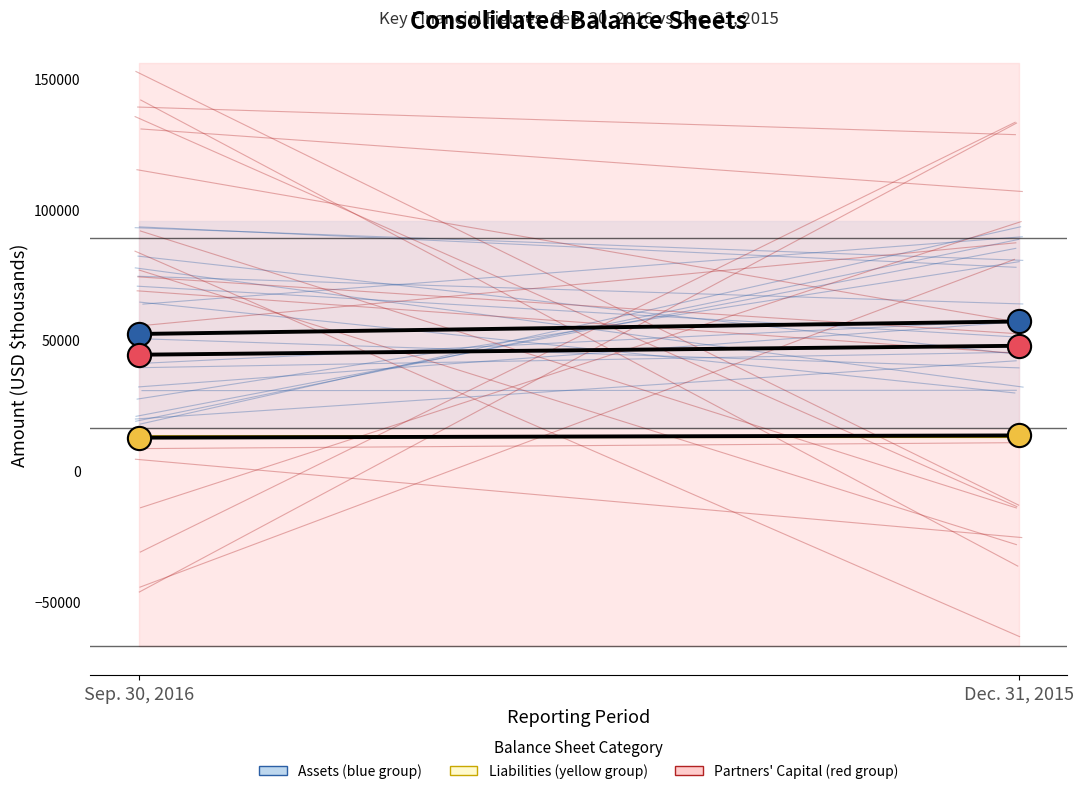

What is the total value across all series at Sep. 30, 2016?

109629.2